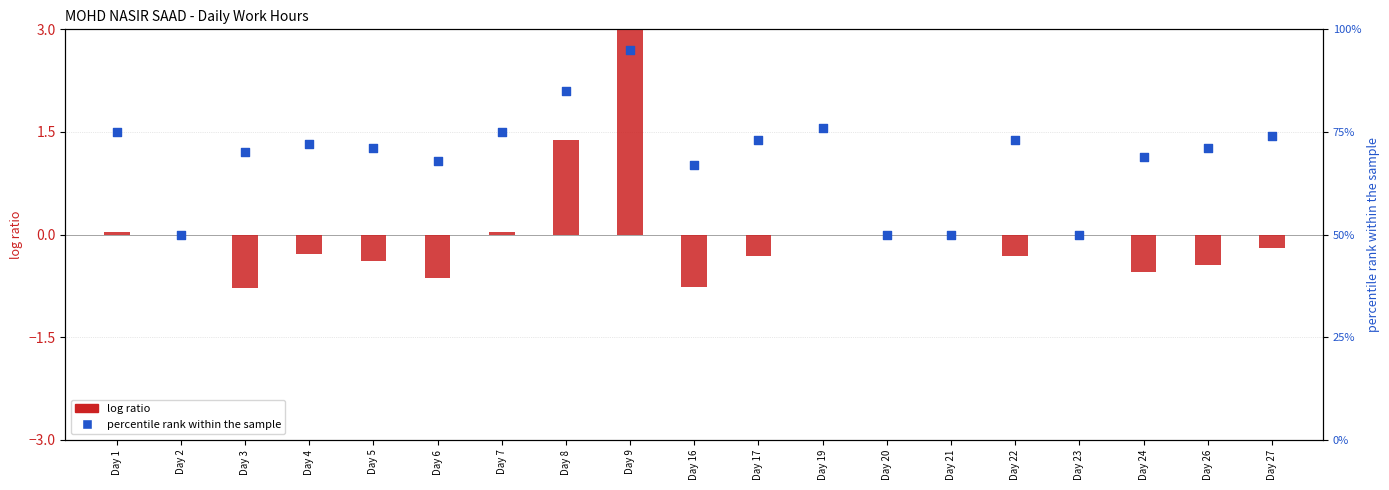

Which series has the widest spread of Y values?

percentile rank within the sample